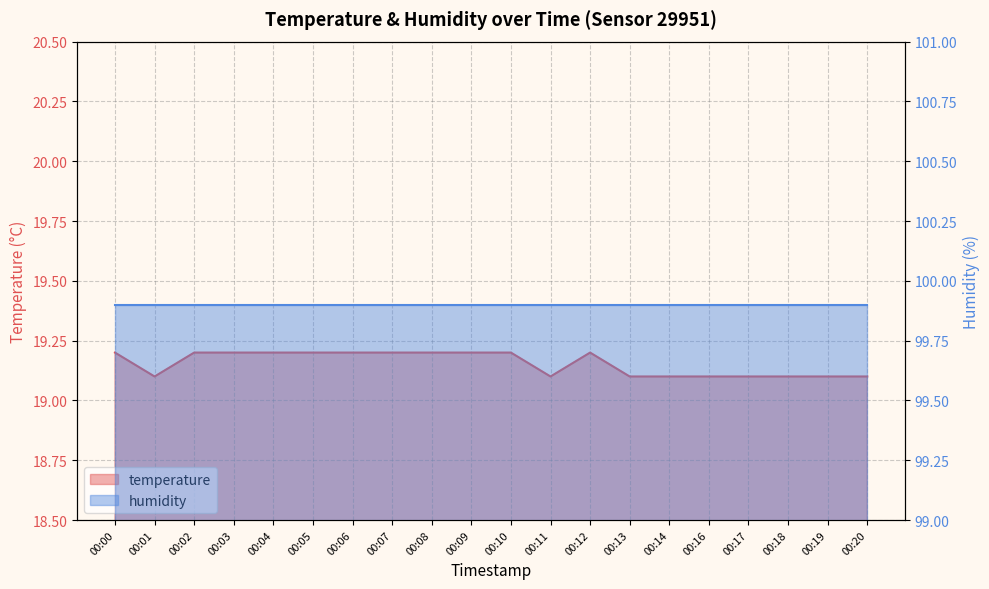

The chart shows a value of 30.0 at 00:08. True or false?

False